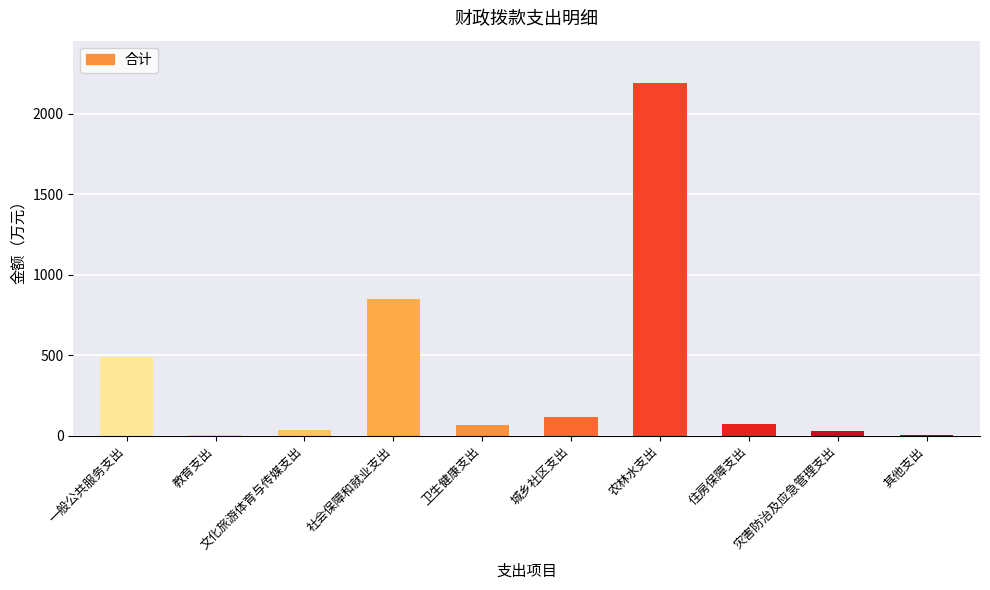

What is the label of the 8th bar from the right?

文化旅游体育与传媒支出